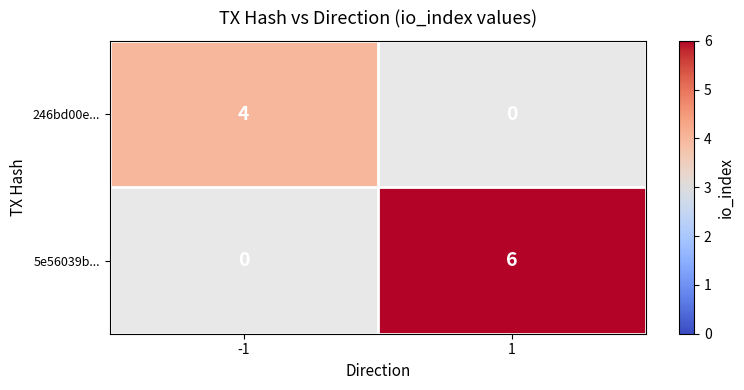

Is it true that 246bd00e... equals 4 at -1?

True